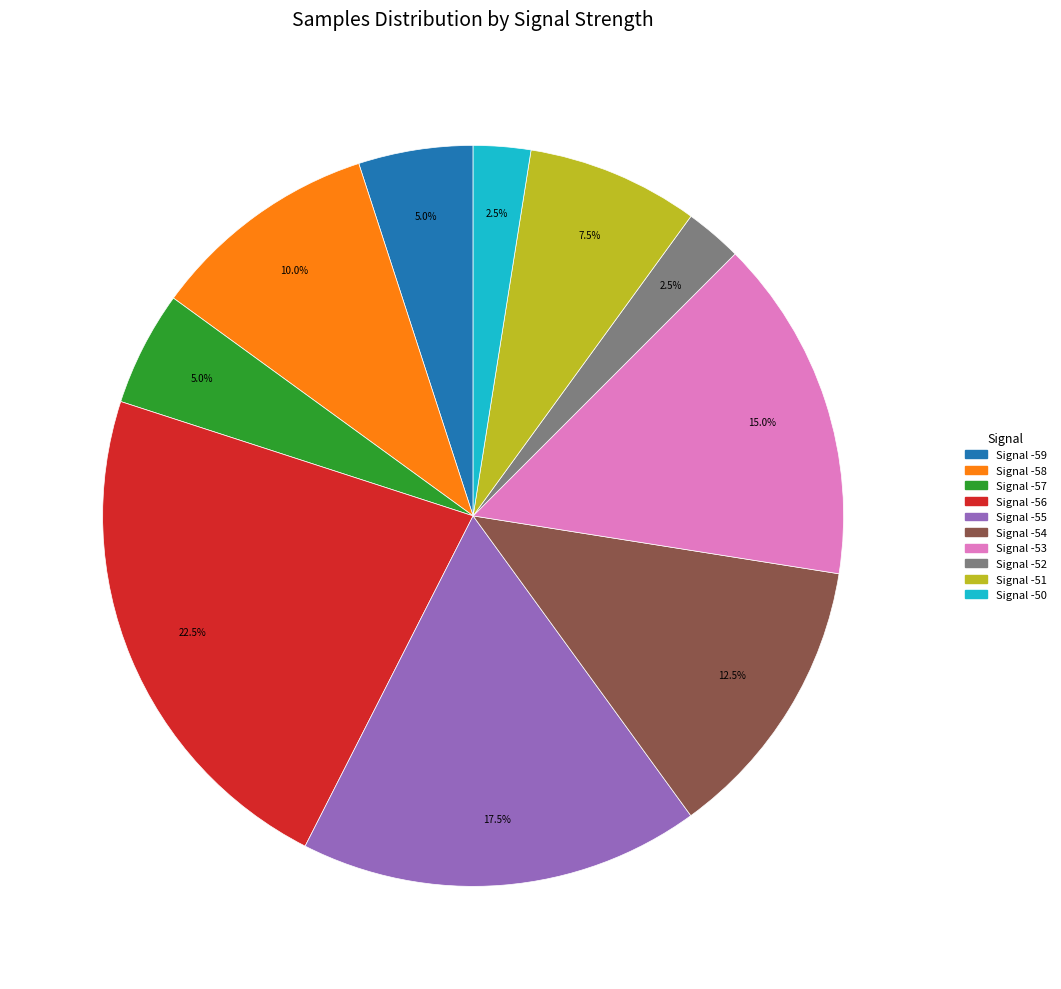

Is there a majority slice in this chart?

No